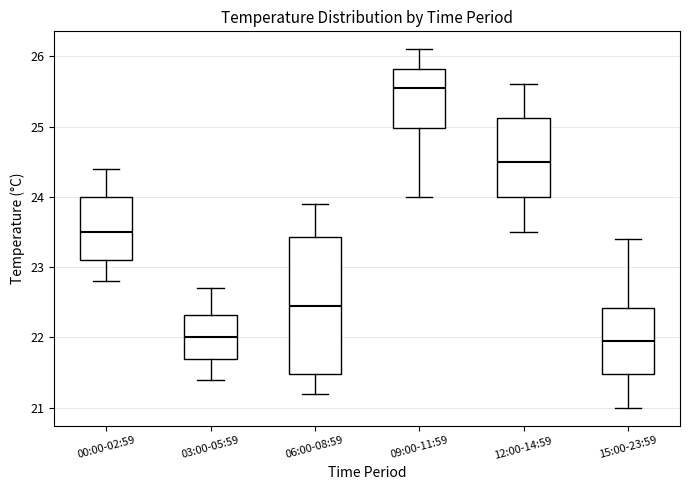

Which box is the tallest, from its lower edge to its upper edge?

06:00-08:59